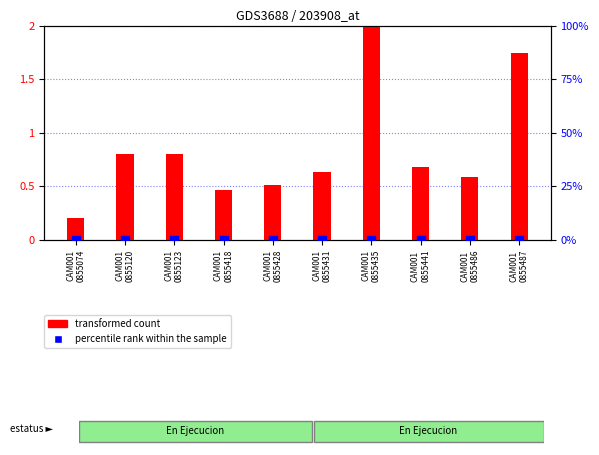

Which series has the widest spread of Y values?

transformed count